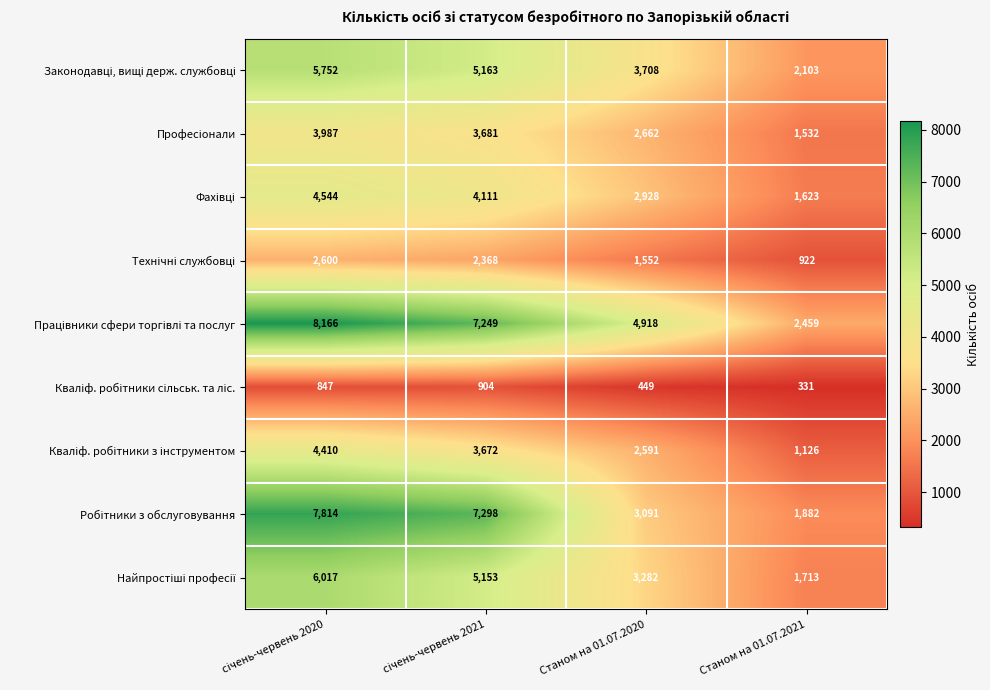

What is the difference between the highest and lowest values at Станом на 01.07.2020?

4469